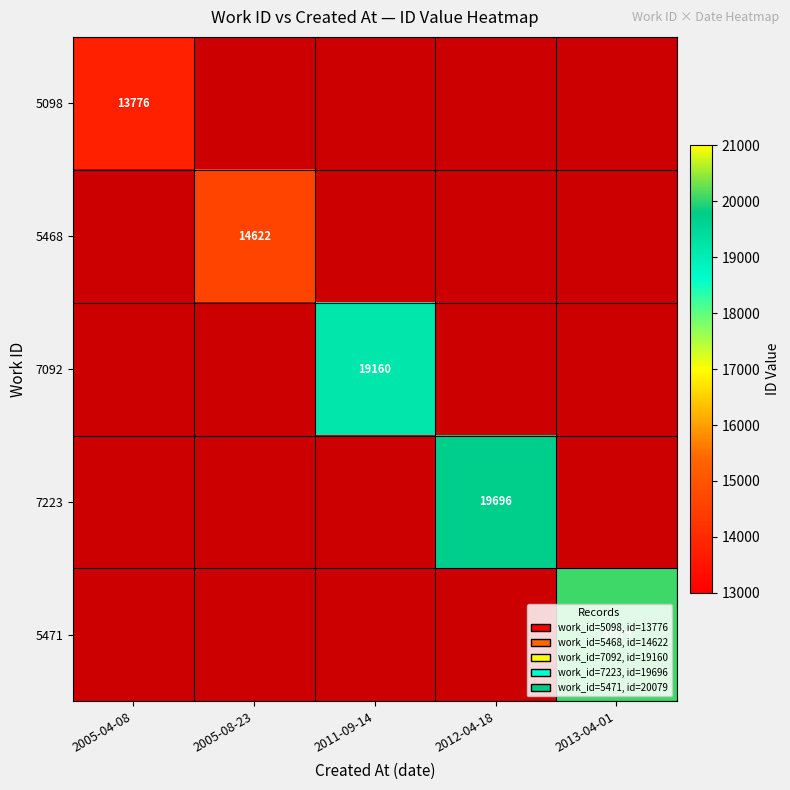

The 5468 series shows 14622 at 2005-08-23. True or false?

True